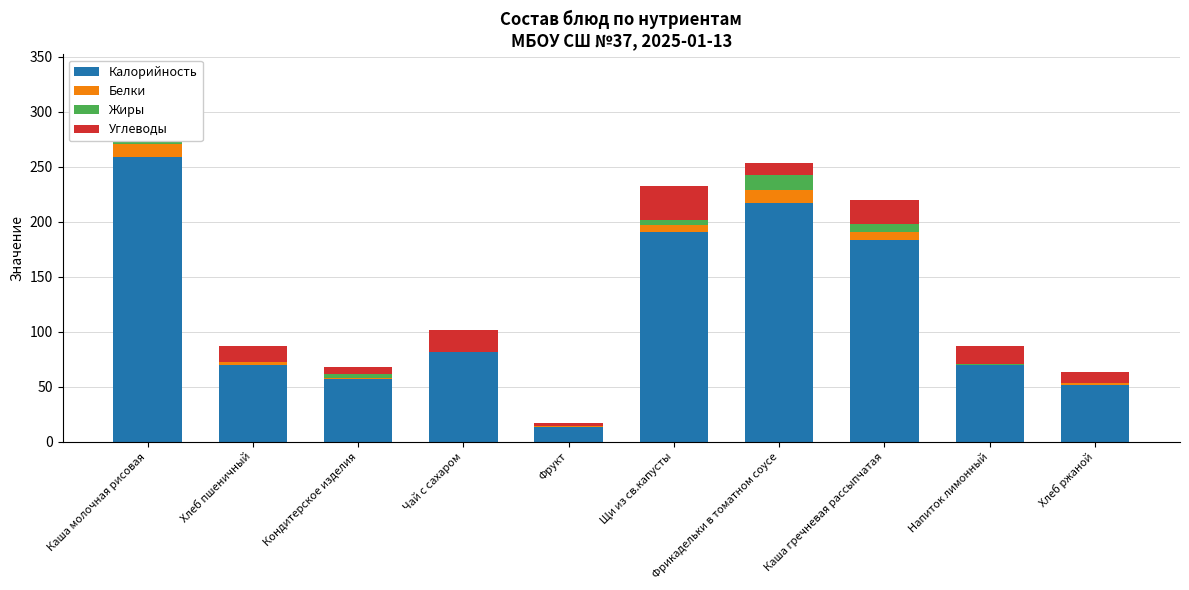

The value of Калорийность at Чай с сахаром is 18.8. True or false?

False